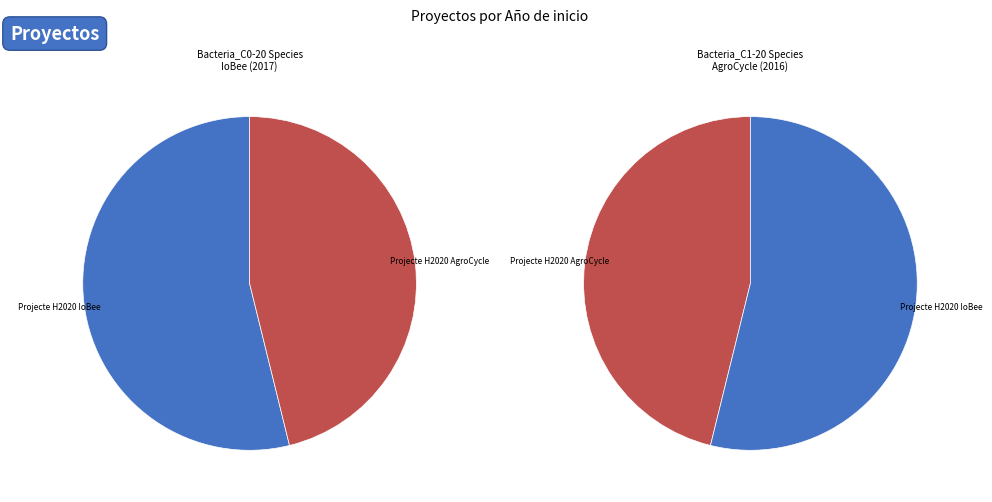

Which category has the biggest portion of the pie?

Projecte H2020 IoBee